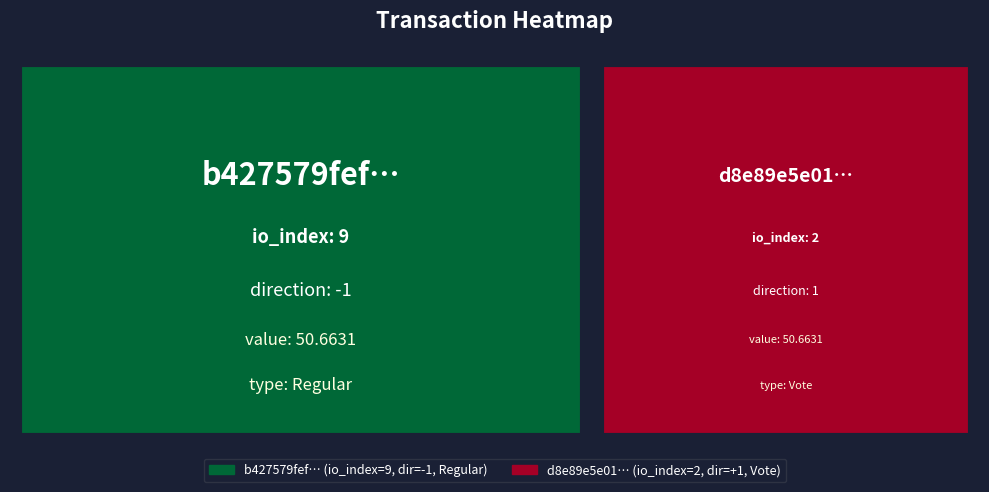

What is the minimum value shown in the chart?

-1